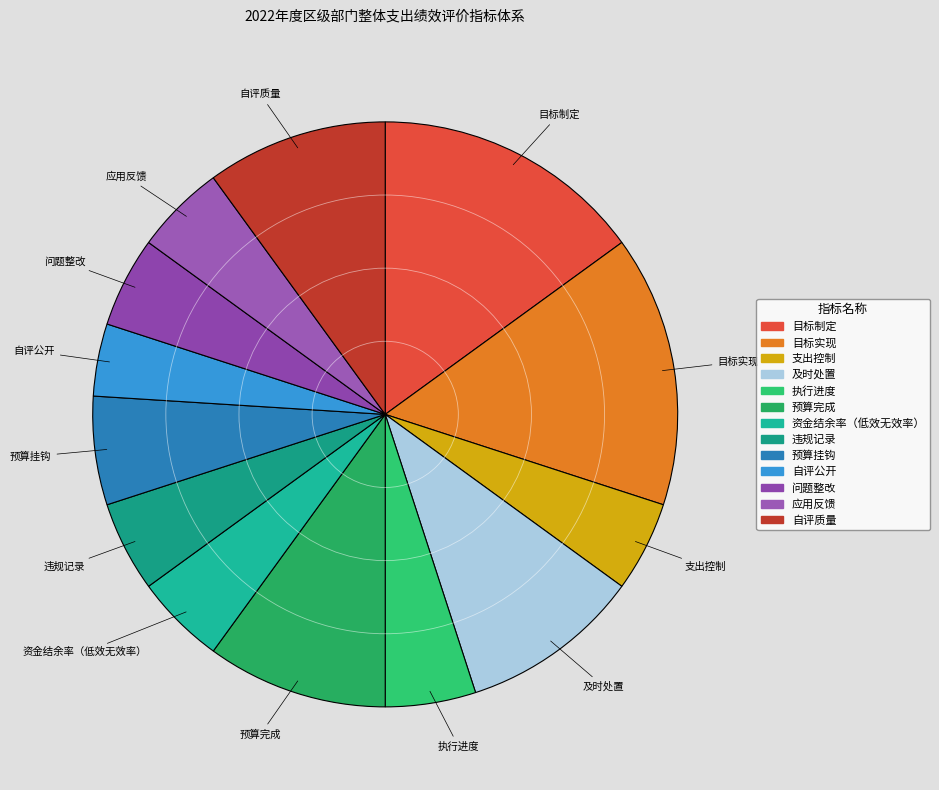

Combined, do 执行进度 and 资金结余率（低效无效率） account for over 50%?

No